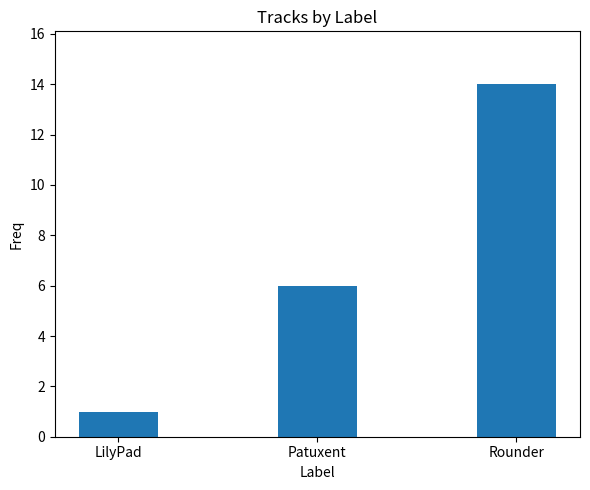

Is it true that the value at LilyPad is 1?

True